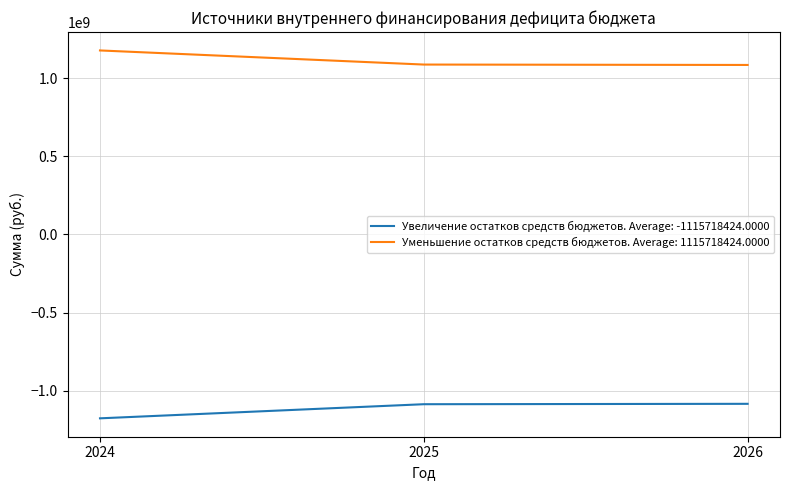

What is the spread (max minus min) of values at 2024?

2353503944